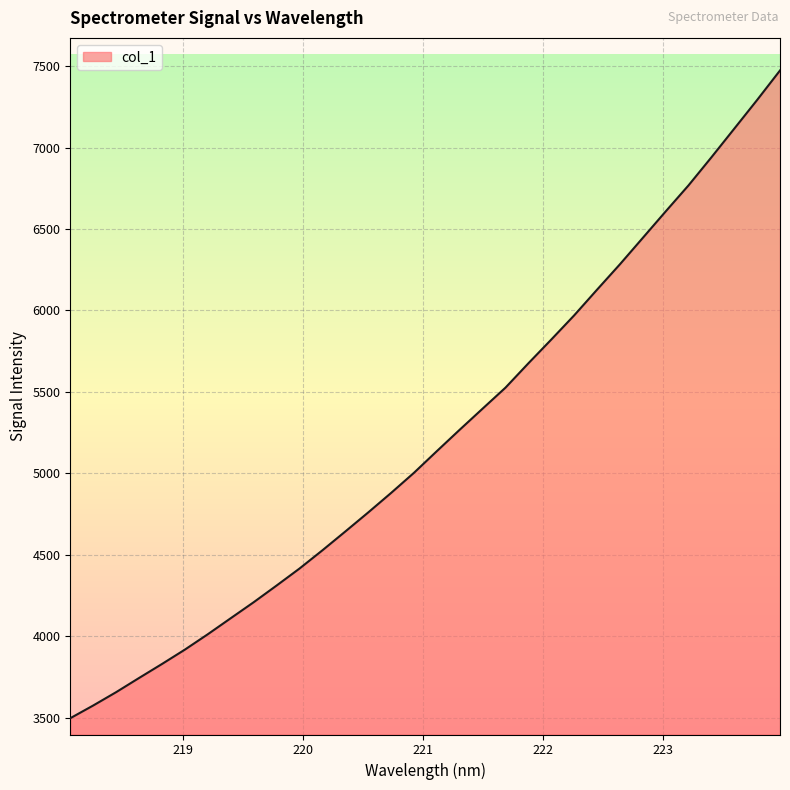

What is the greatest value displayed?

7473.1